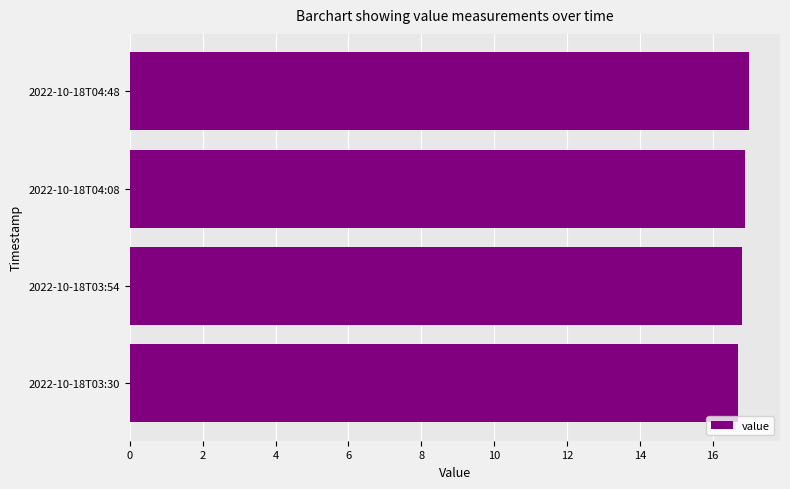

What is the sum of the values at 2022-10-18T03:54 and 2022-10-18T04:48?

33.8